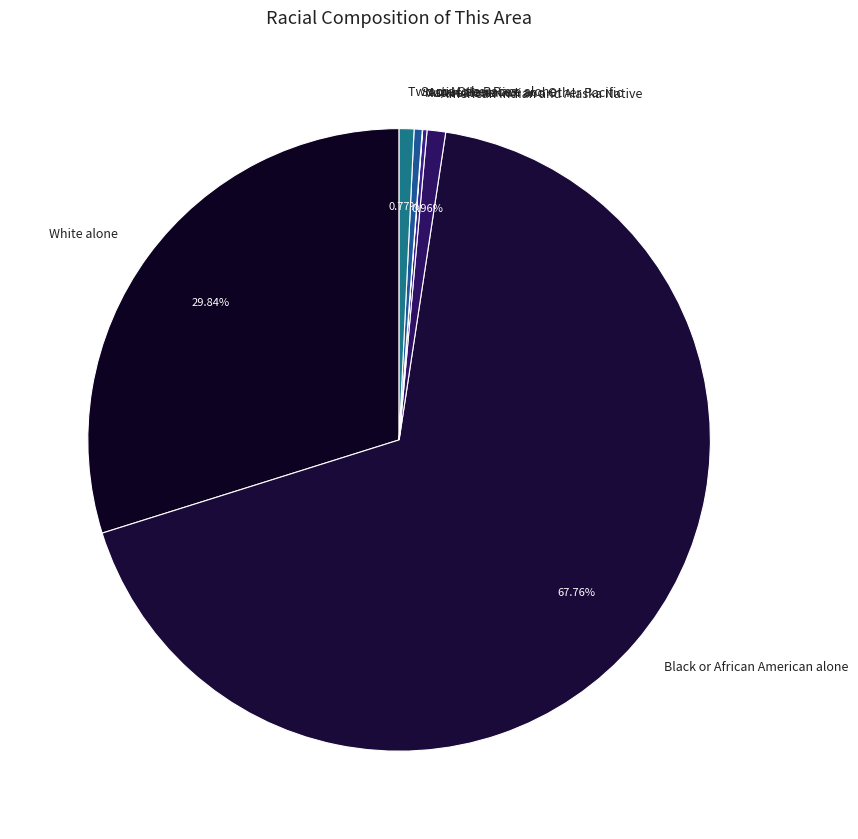

Which has a higher value, American Indian and Alaska Native or Black or African American alone?

Black or African American alone